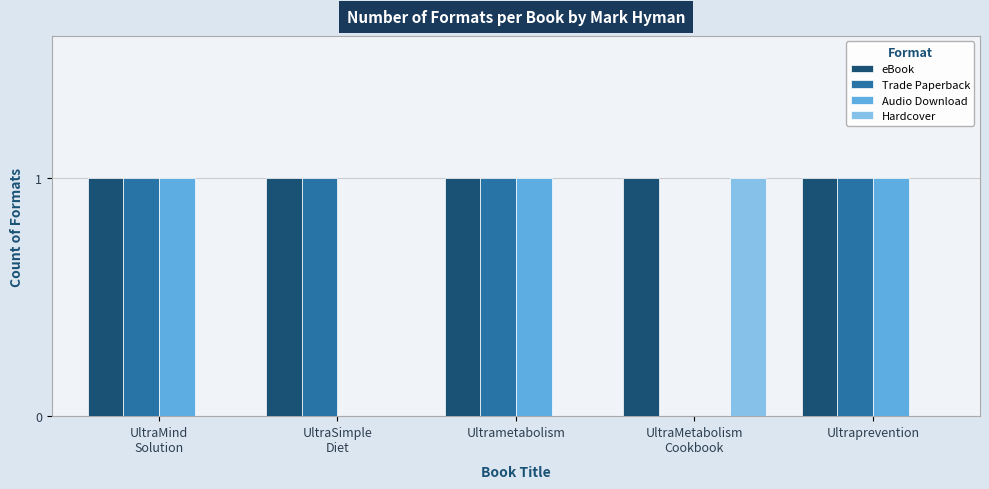

Is the value of Hardcover at UltraMind
Solution greater than the value of Trade Paperback at Ultrametabolism?

No